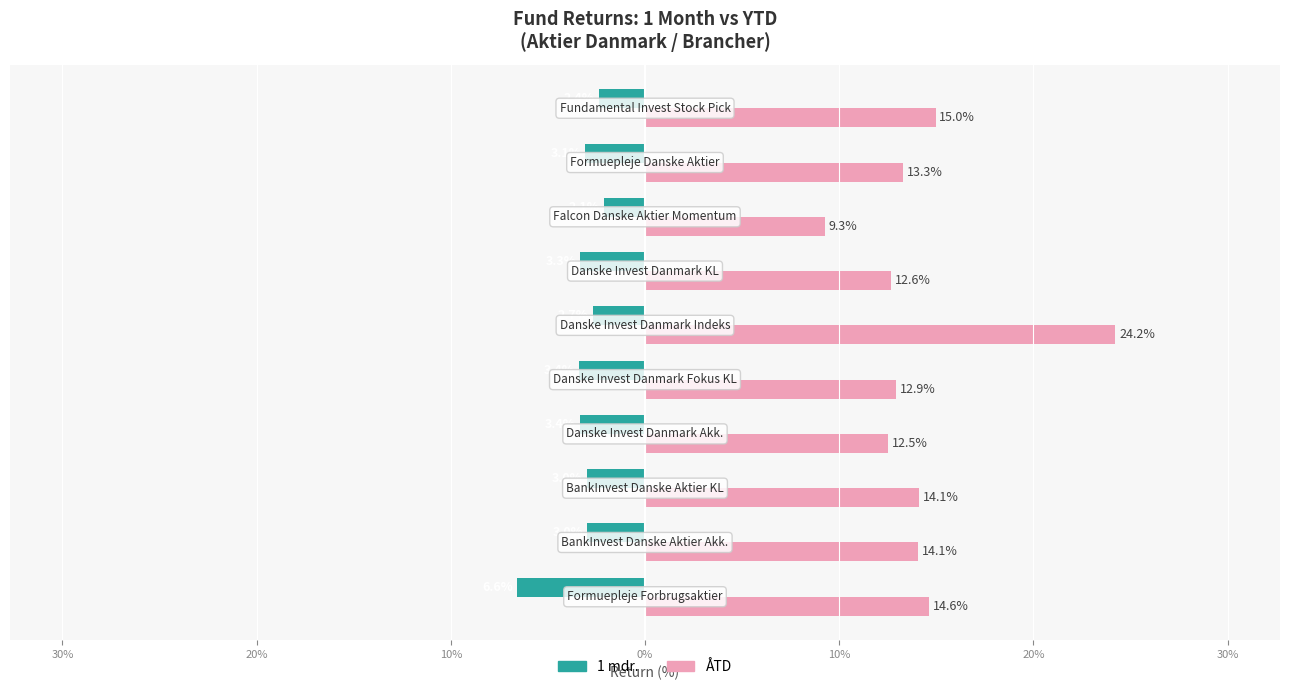

What are all the series names shown in the legend?

1 mdr., ÅTD